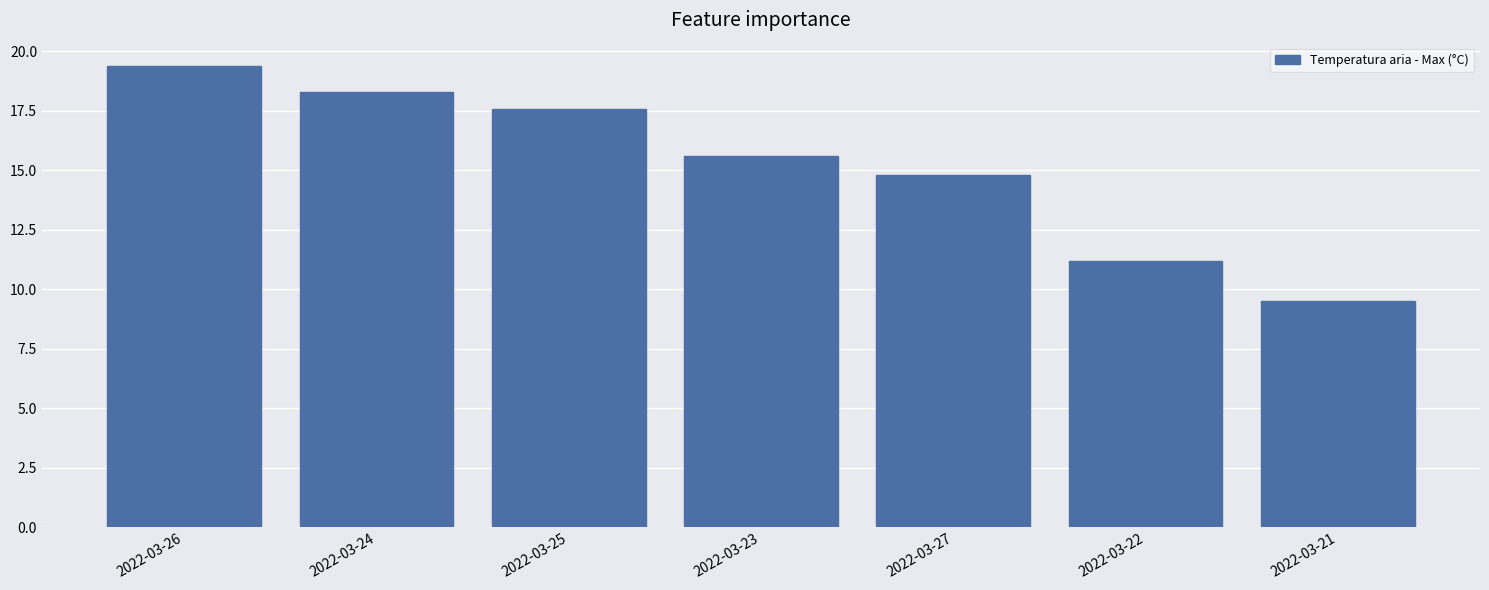

What is the ratio of the value at 2022-03-26 to the value at 2022-03-21?

2.0